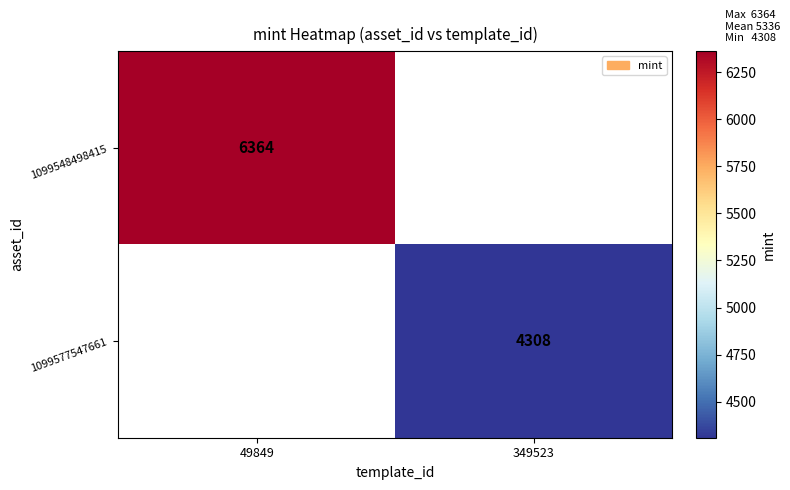

At how many categories does at least one series exceed 4609?

1